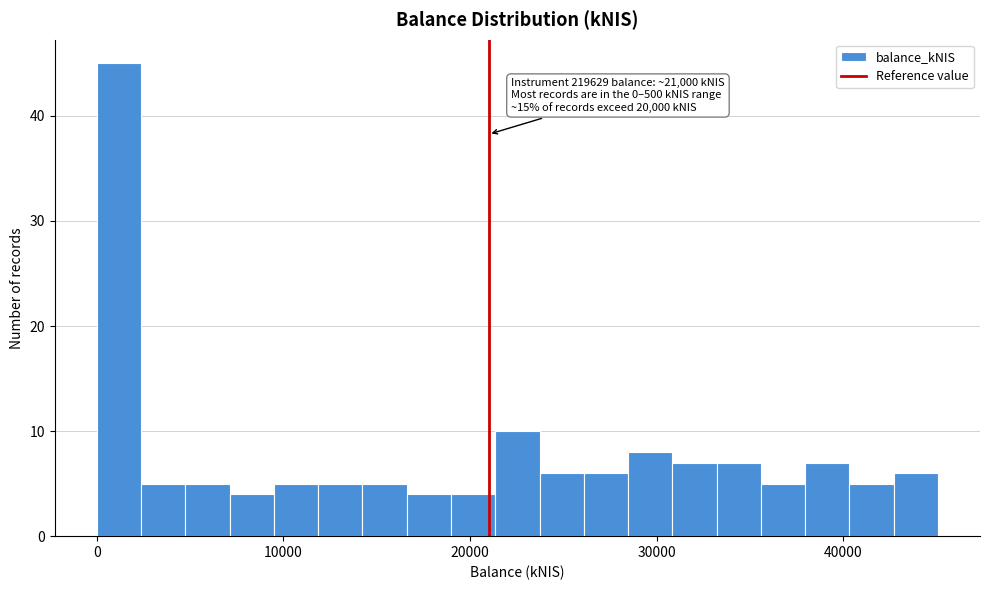

Read against the x-axis, roughly where is the centre of the tallest bar?

1000